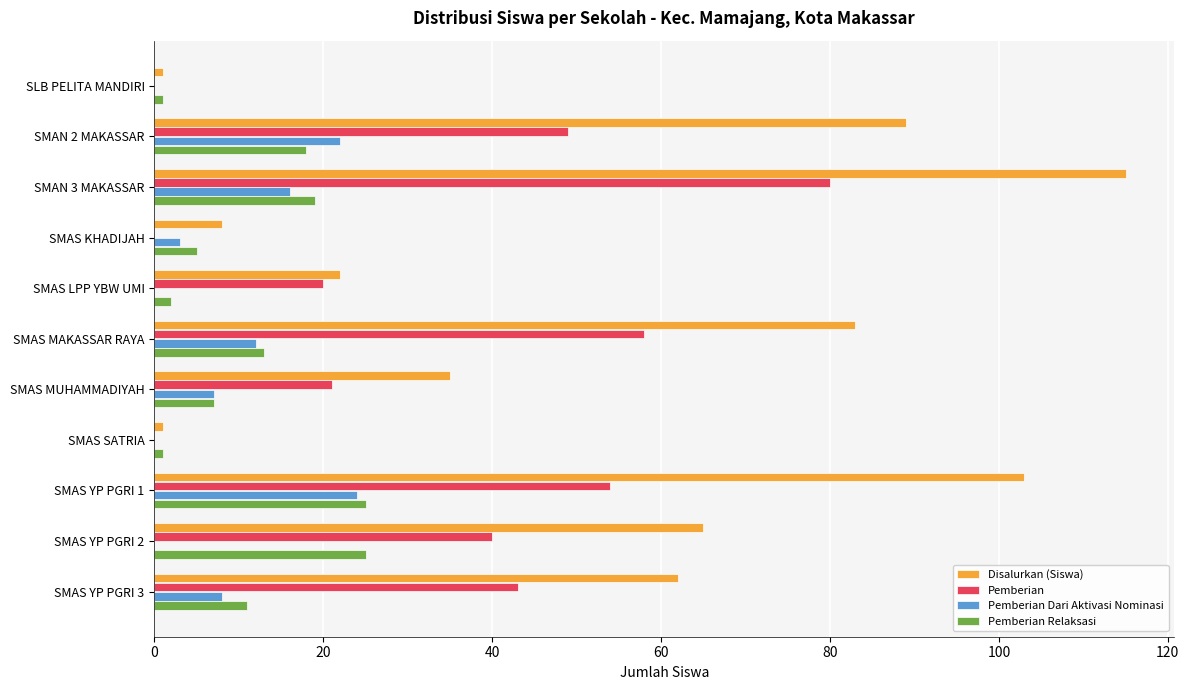

Is it true that Pemberian equals 58 at SMAS MAKASSAR RAYA?

True